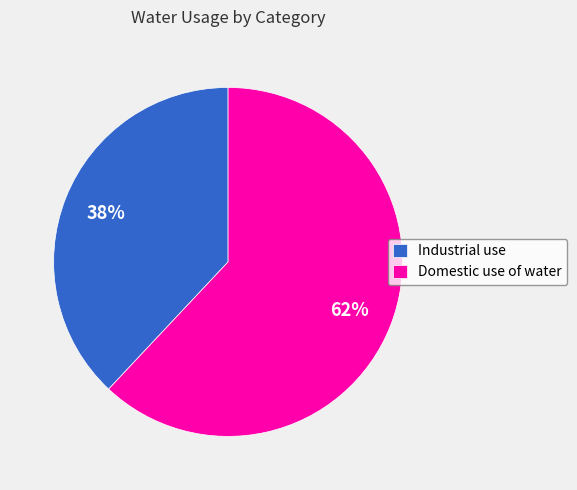

To the nearest percent, what is the combined percentage of Domestic use of water and Industrial use?

100%